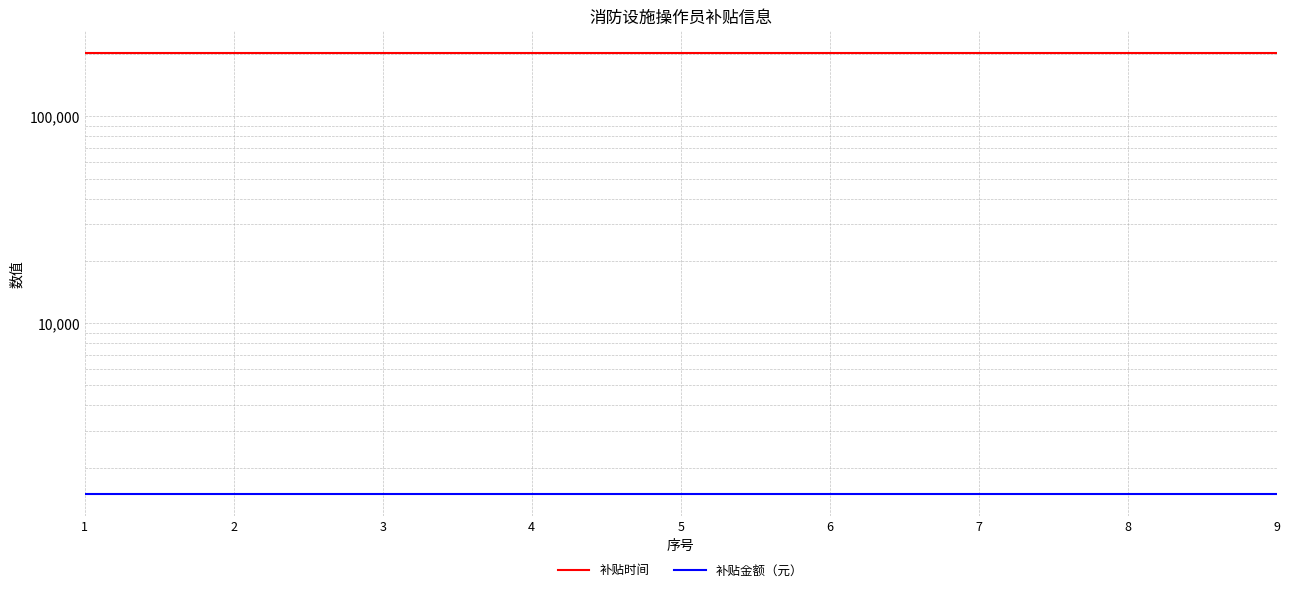

True or false: 补贴金额（元） and 补贴时间 cross at least once.

False